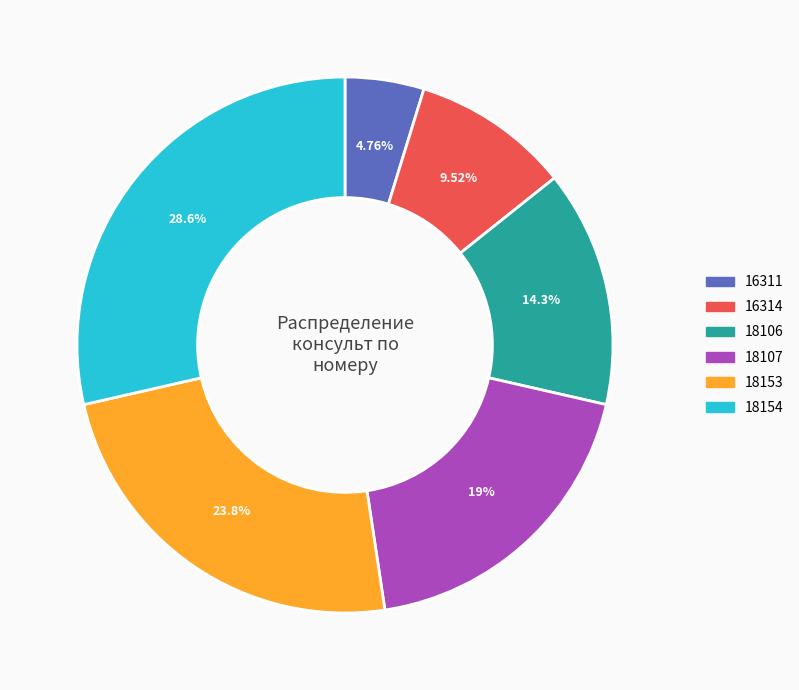

Do 18106 and 18154 together represent more than half of the pie?

No